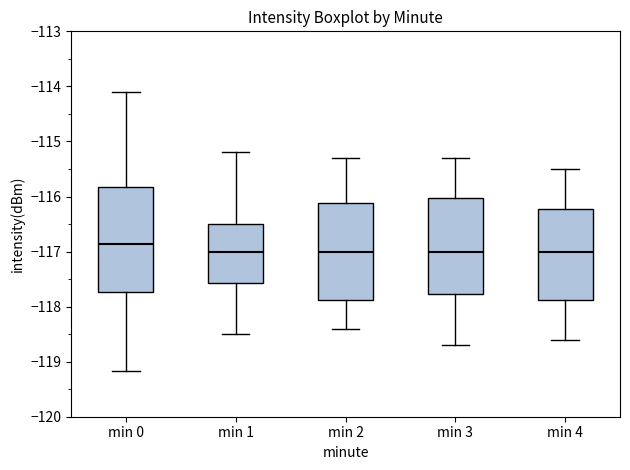

Reading left to right, read every box against the y-axis: the position of its median line, the range the box covers, and the ends of its whiskers. The values are not printed on the chart, so give them approximately, as read against the axis.

min 0: median -116.9, box -117.7 to -115.8, whiskers -119.2 to -114.1
min 1: median -117.0, box -117.6 to -116.5, whiskers -118.5 to -115.2
min 2: median -117.0, box -117.9 to -116.1, whiskers -118.4 to -115.3
min 3: median -117.0, box -117.8 to -116.0, whiskers -118.7 to -115.3
min 4: median -117.0, box -117.9 to -116.2, whiskers -118.6 to -115.5